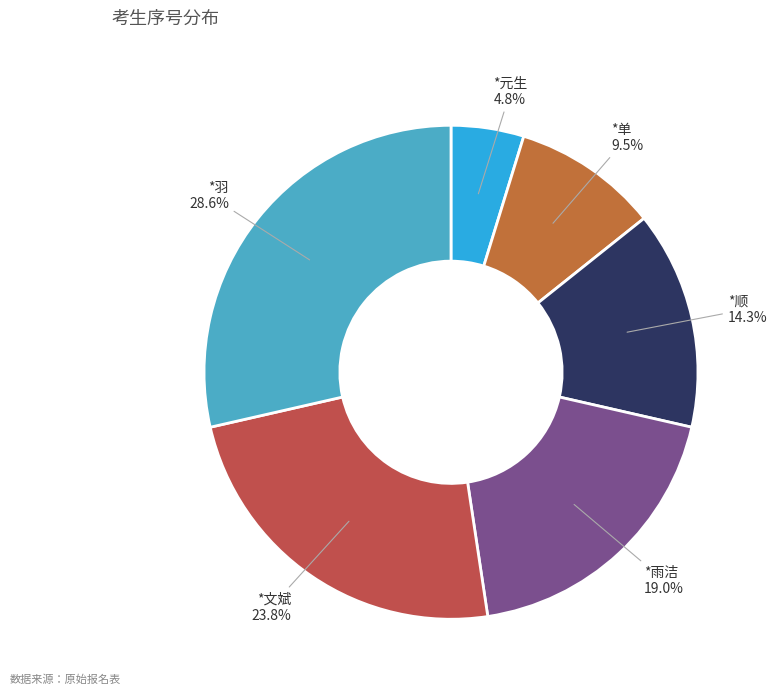

To the nearest percent, what is the average slice percentage?

17%